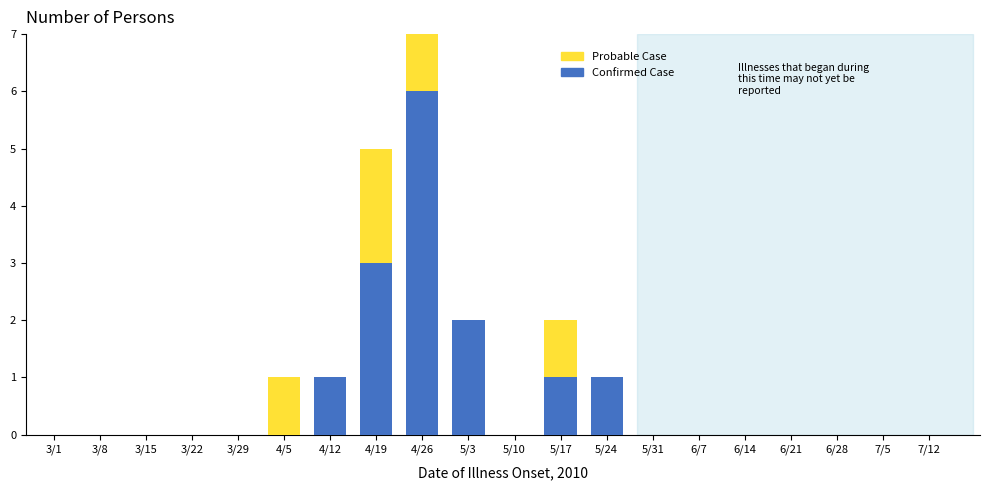

At which label does Confirmed Case reach its peak?

4/26